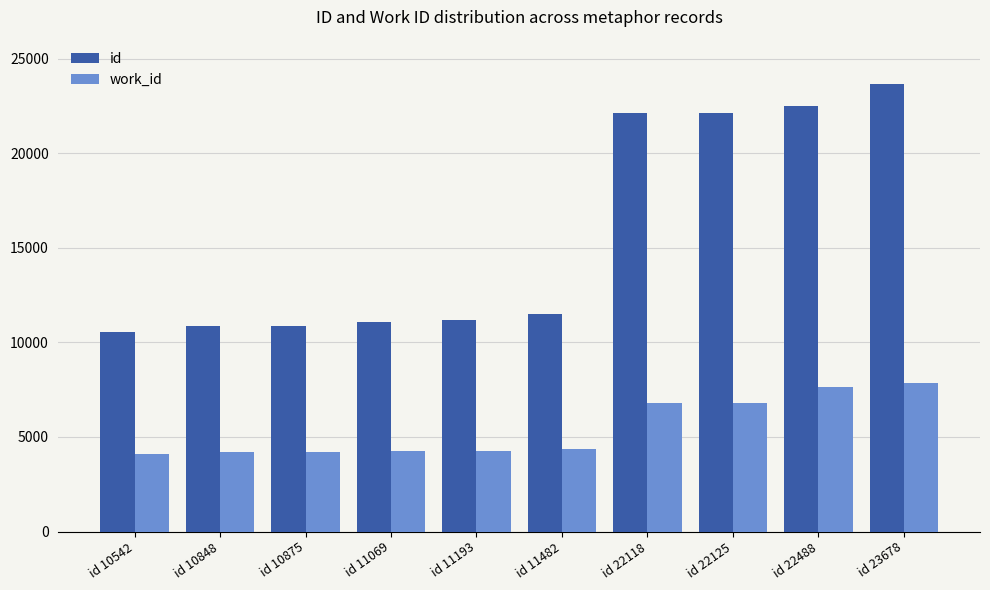

At how many categories does at least one series exceed 14117?

4